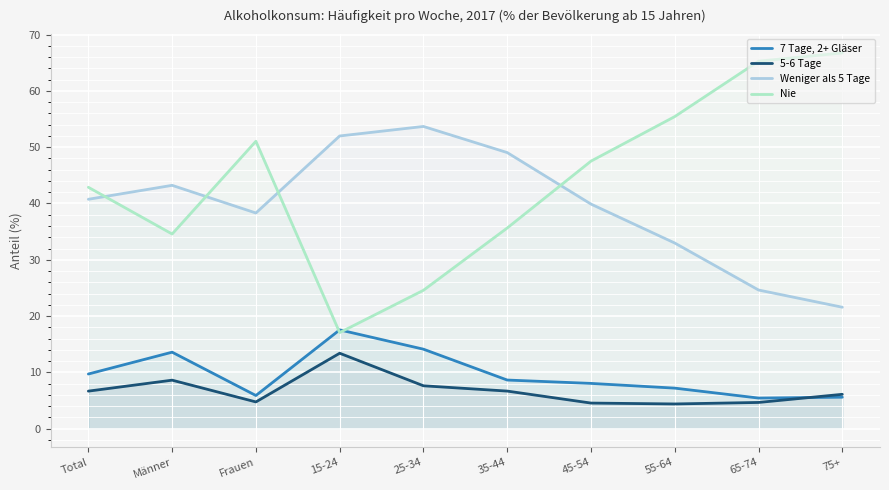

Between which two adjacent categories do 5-6 Tage and 7 Tage, 2+ Gläser first intersect?

65-74 and 75+